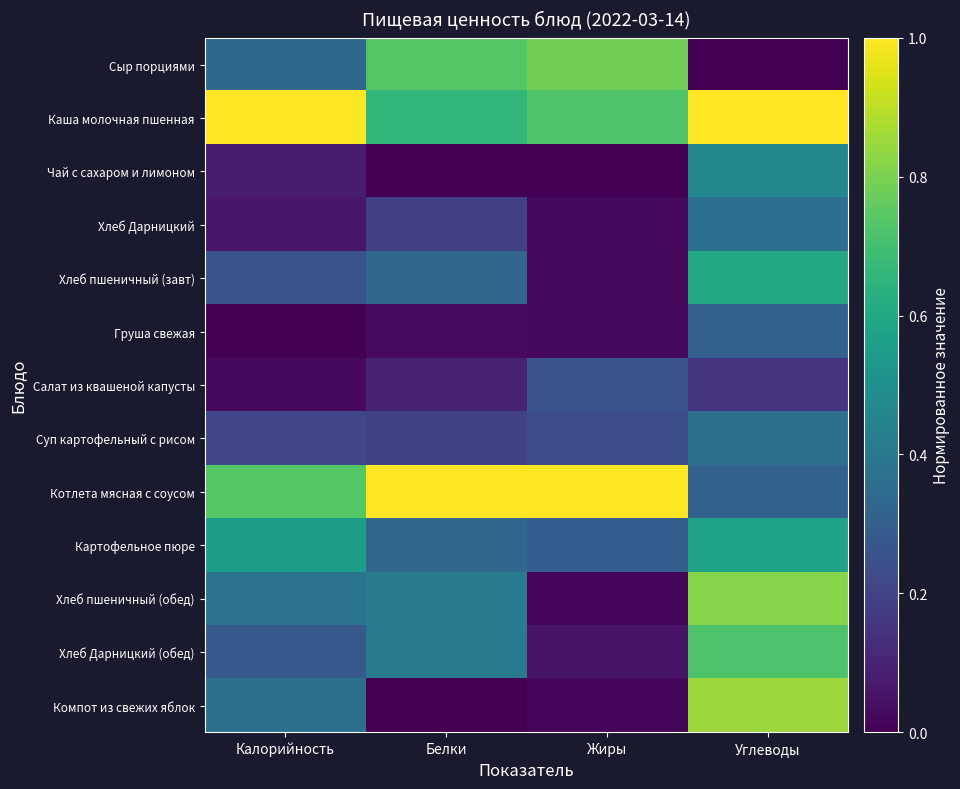

What is the spread (max minus min) of values at Белки?

1.0